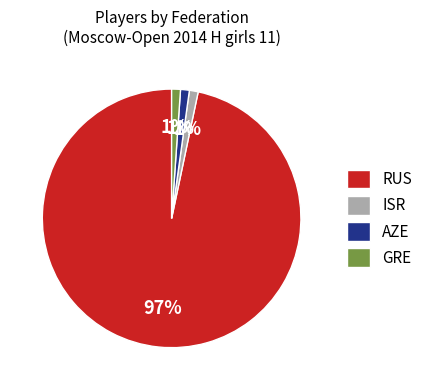

Is the sum of RUS and GRE greater than half?

Yes